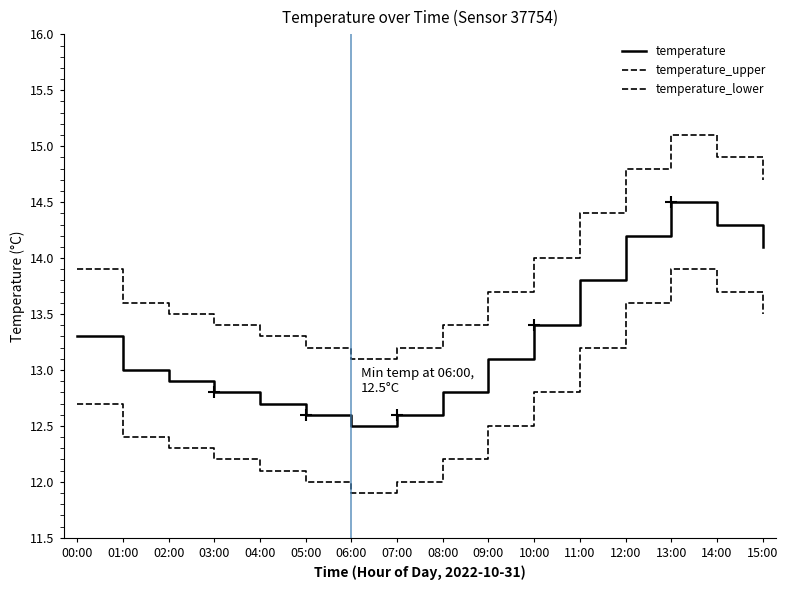

True or false: temperature_upper and temperature_lower cross at least once.

False